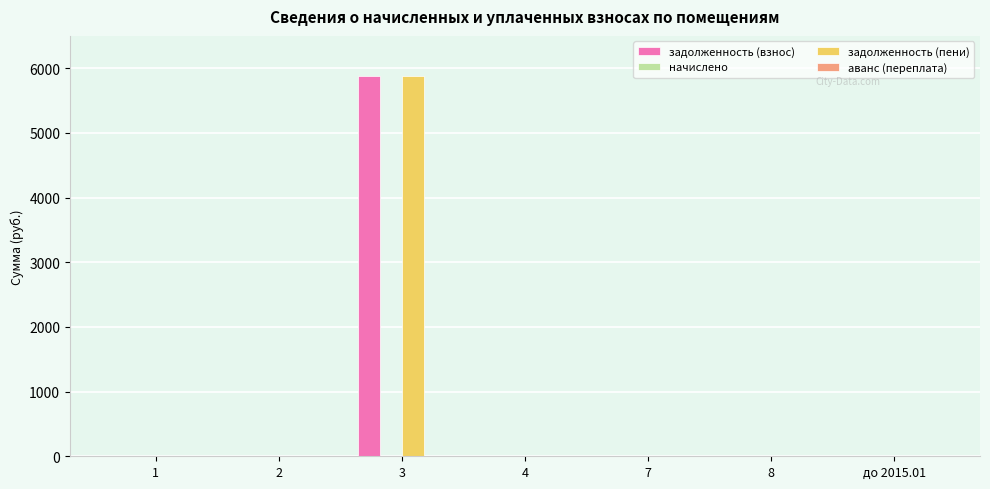

What is the highest value of the задолженность (взнос) series?

5872.5